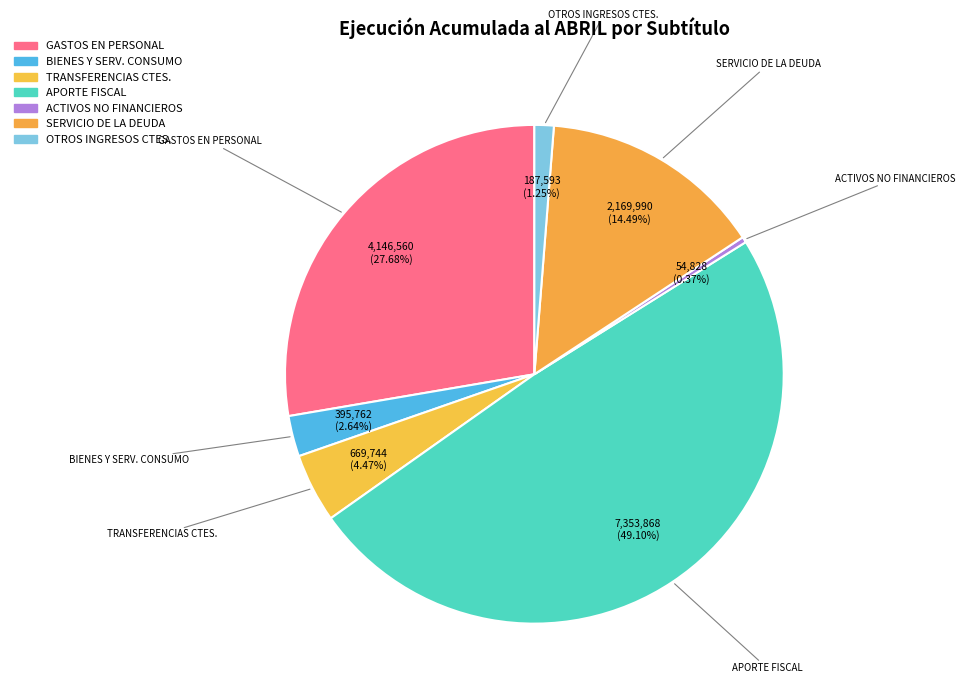

How many slices are in this pie chart?

7